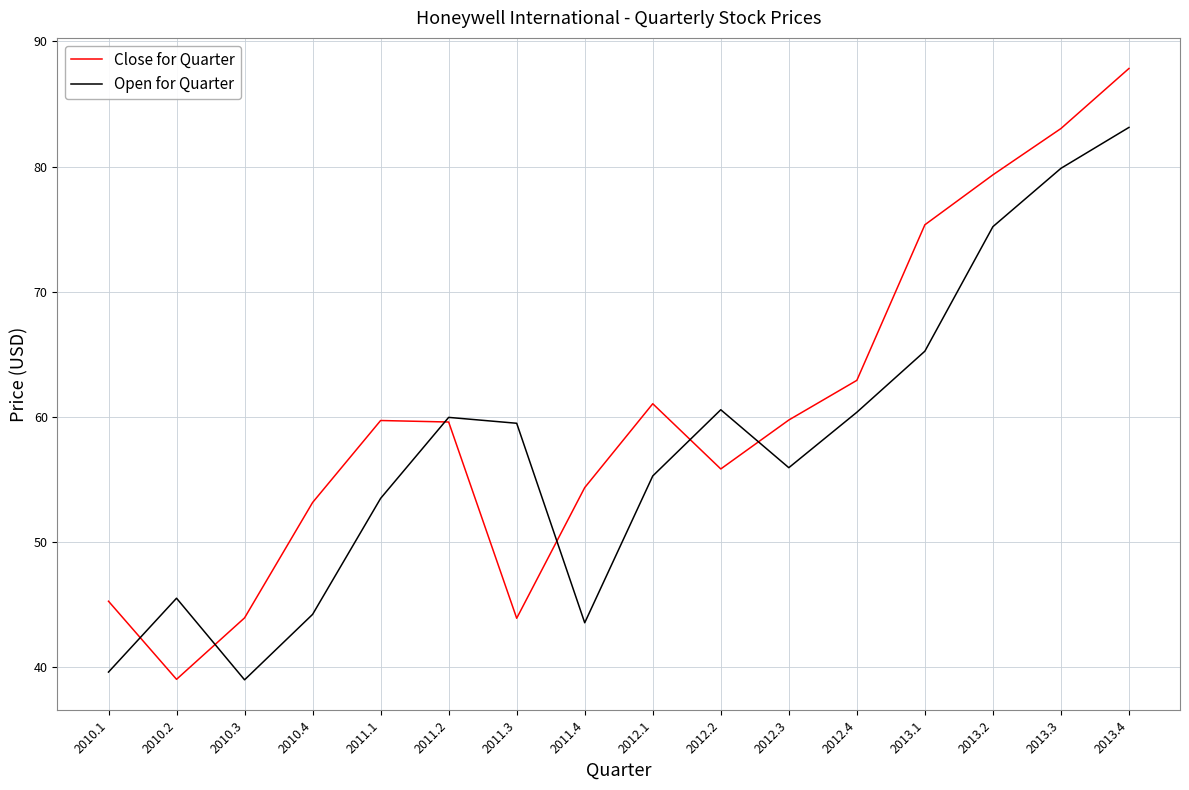

True or false: Close for Quarter and Open for Quarter intersect in this chart.

True